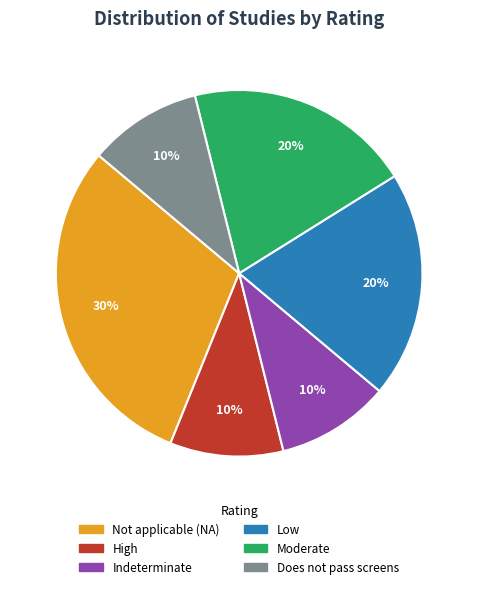

To the nearest percent, what is the difference between the largest and smallest slice percentages?

20%